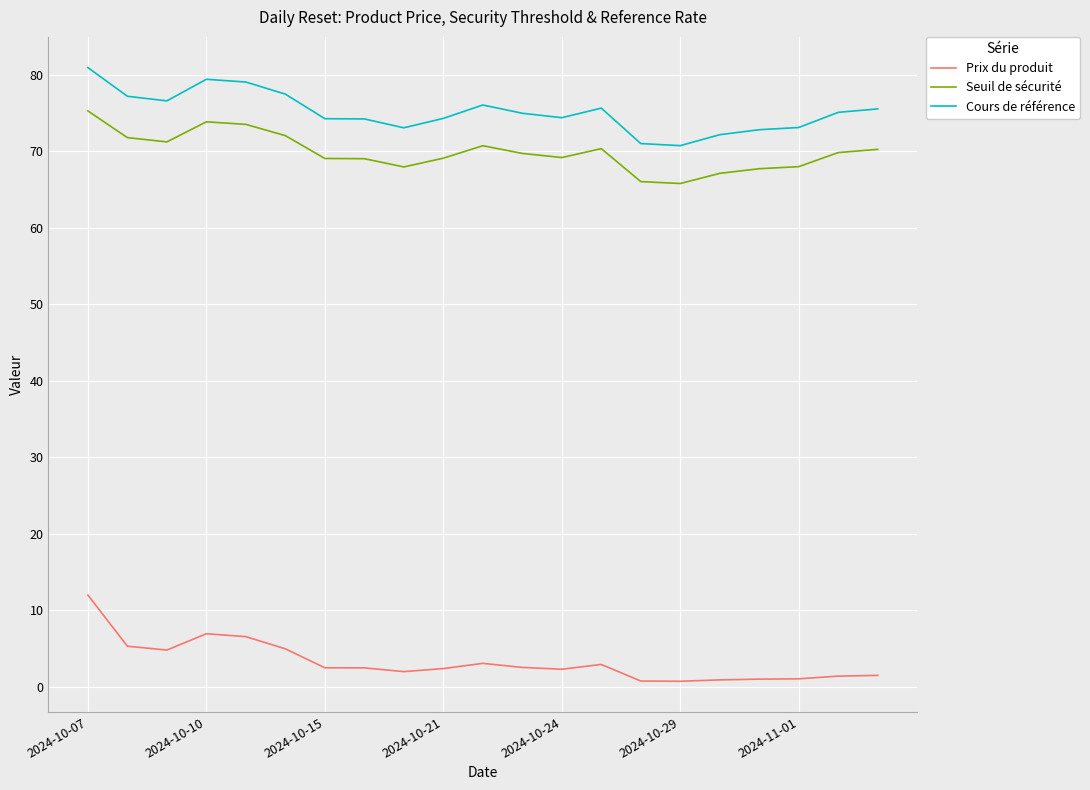

What is the difference between the maximum and minimum values in the Prix du produit series?

11.3